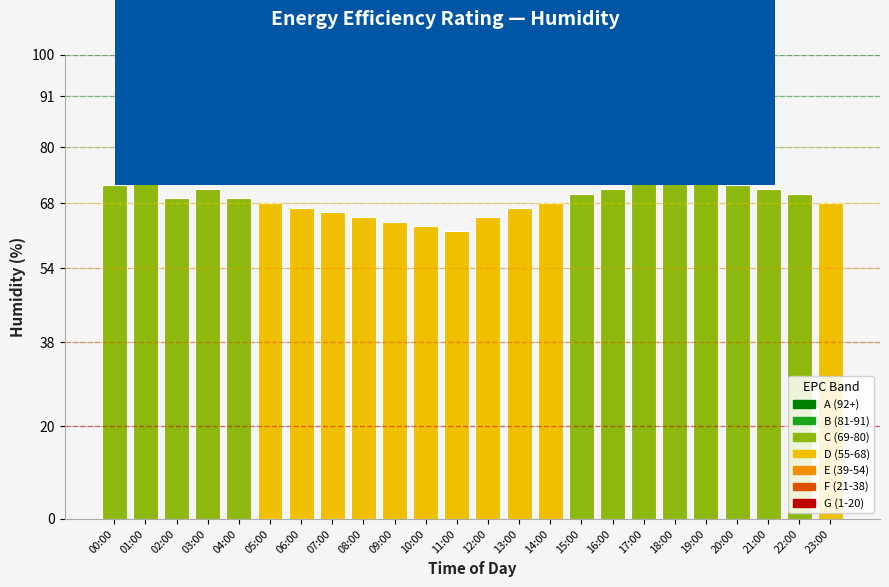

Reading left to right, what are all the values shown in this chart?

00:00=72	01:00=73	02:00=69	03:00=71	04:00=69	05:00=68	06:00=67	07:00=66	08:00=65	09:00=64	10:00=63	11:00=62	12:00=65	13:00=67	14:00=68	15:00=70	16:00=71	17:00=73	18:00=75	19:00=74	20:00=72	21:00=71	22:00=70	23:00=68